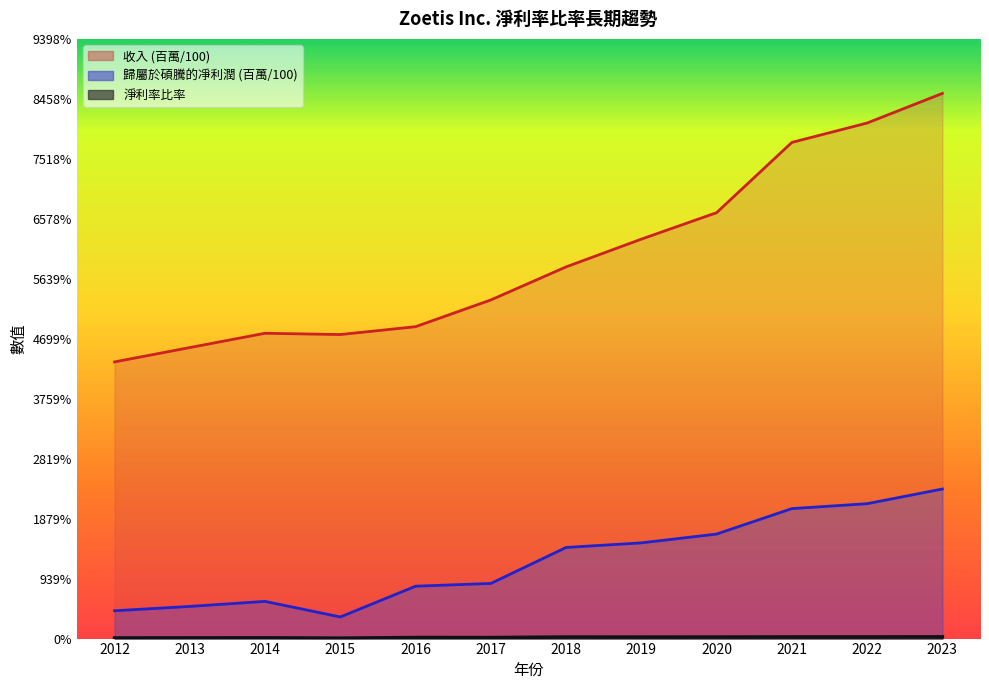

What is the difference between the highest and lowest values at 2012?

43.3